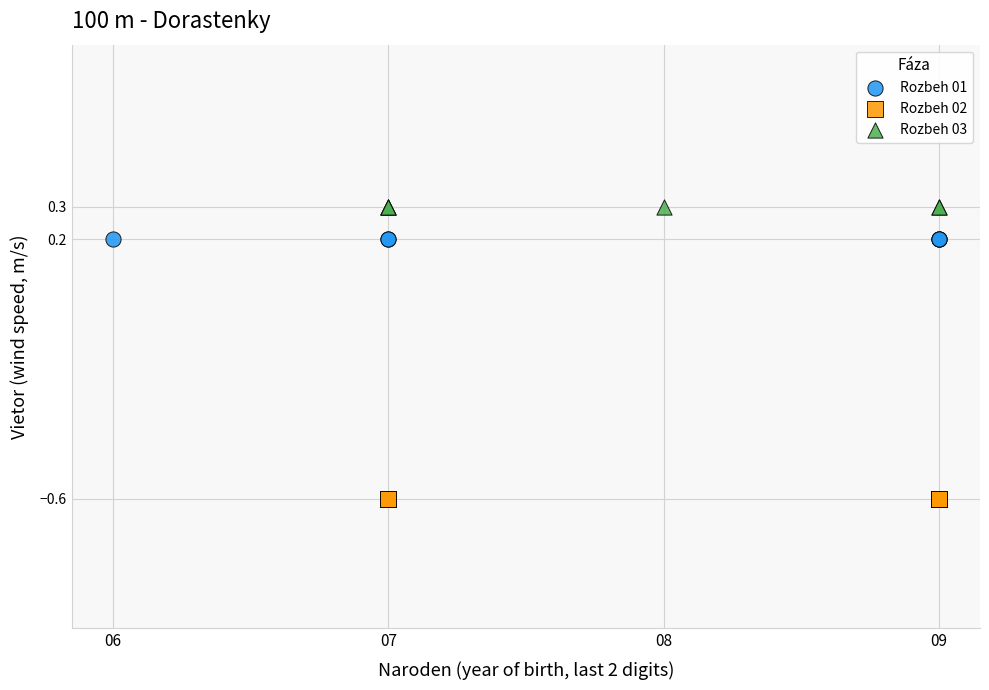

Which series contains the lowest Y value?

Rozbeh 02